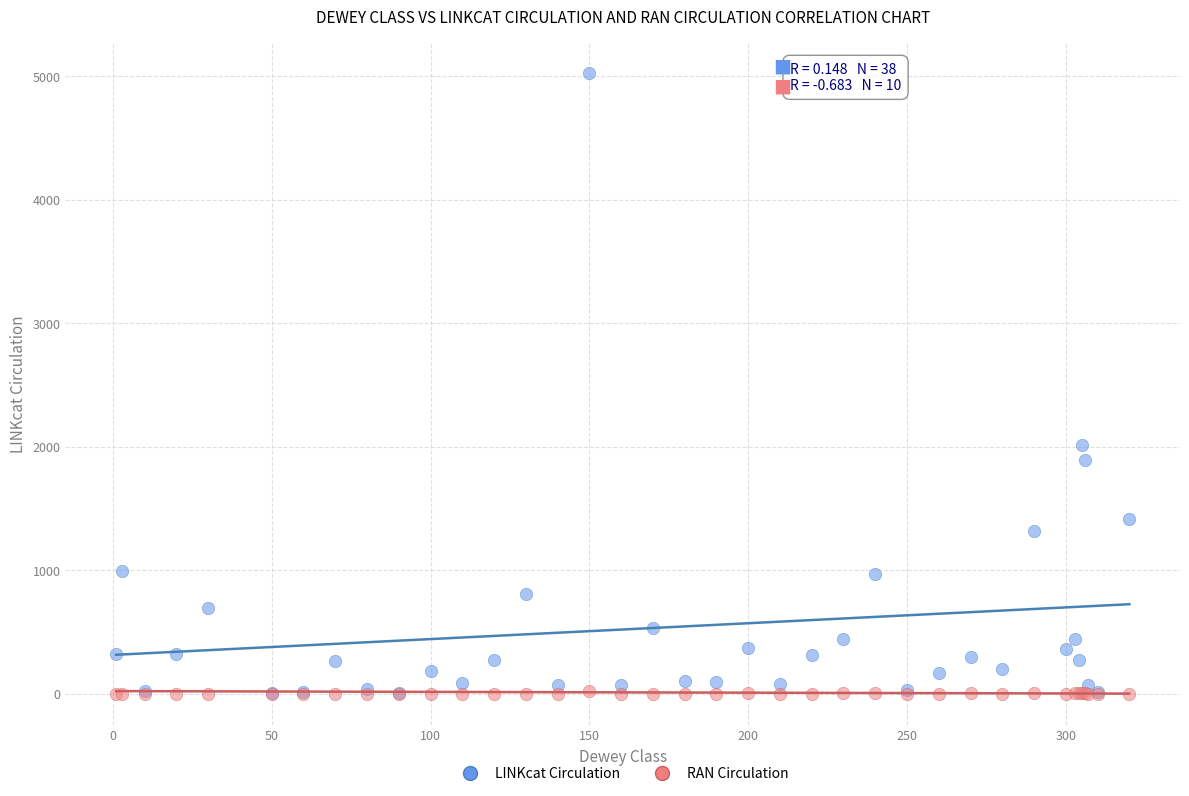

Which series has the widest spread of Y values?

LINKcat Circulation